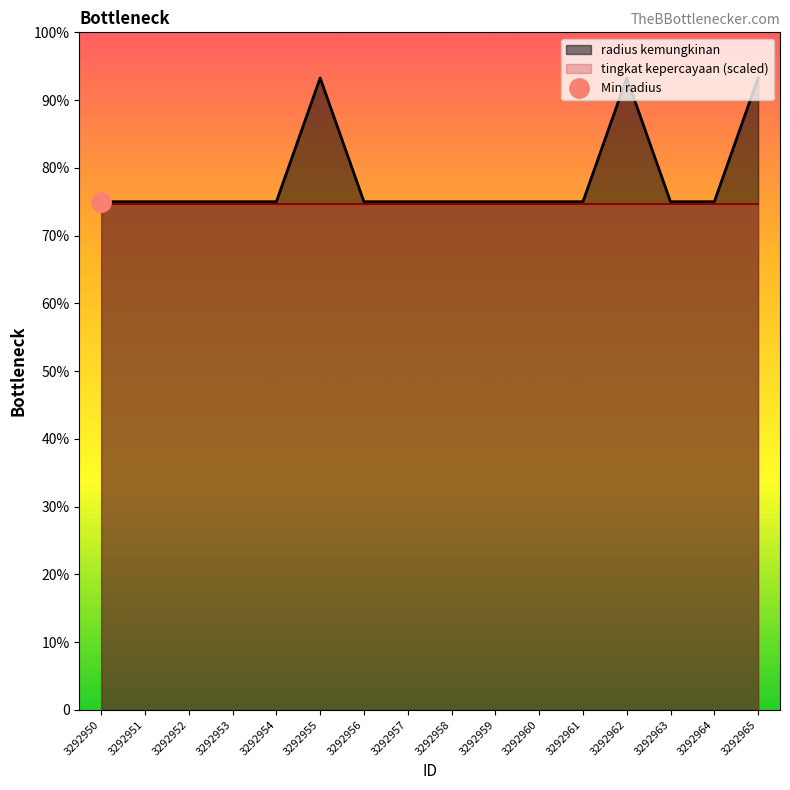

What is the value of the 6th point from the left?

1399